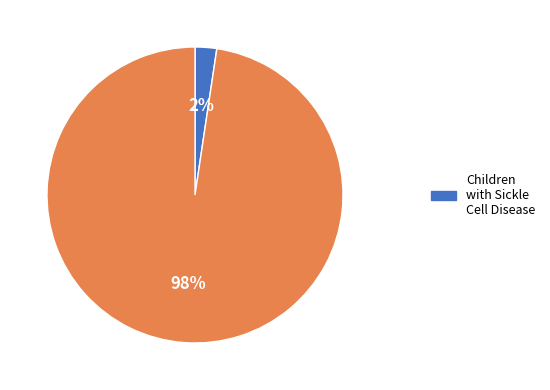

To the nearest percent, what is the average slice percentage?

50%